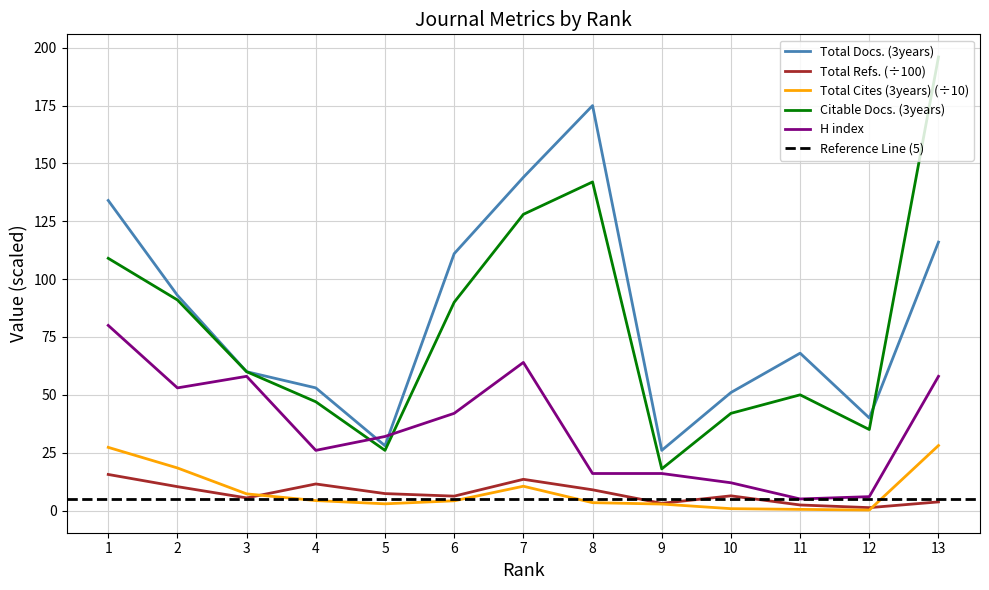

How many categories are shown in the chart?

13